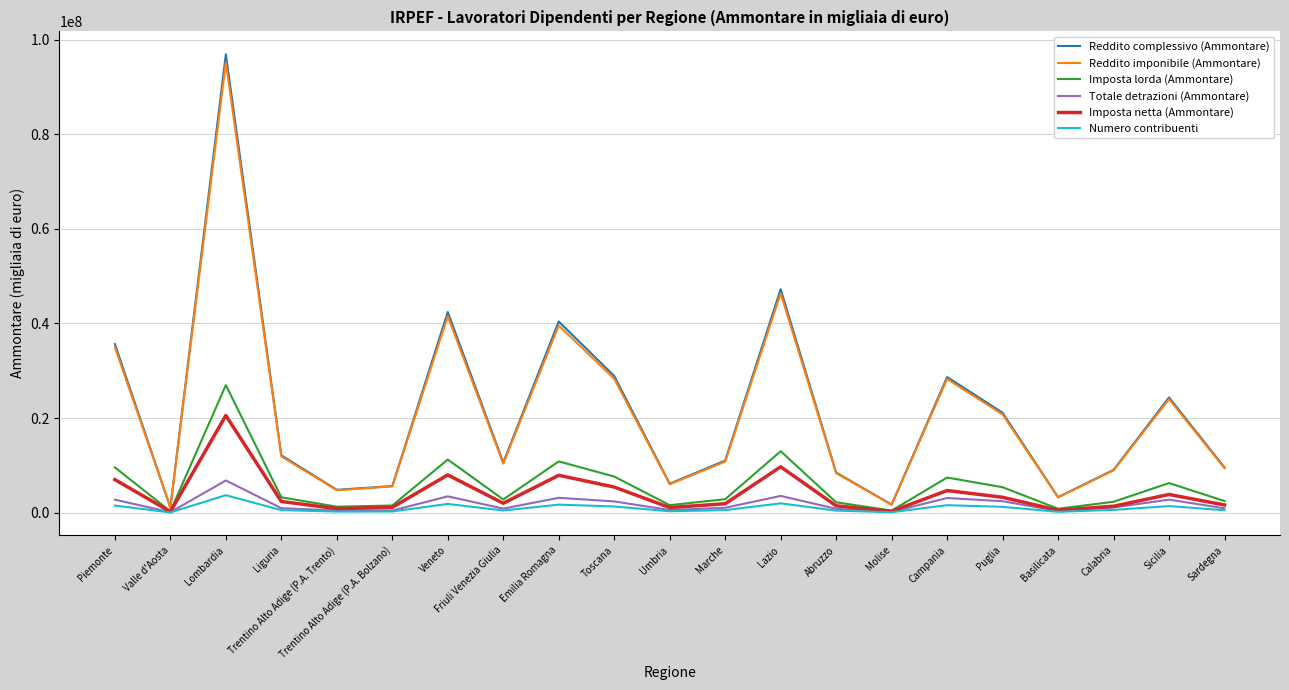

Which series has the largest range (max minus min)?

Reddito complessivo (Ammontare)